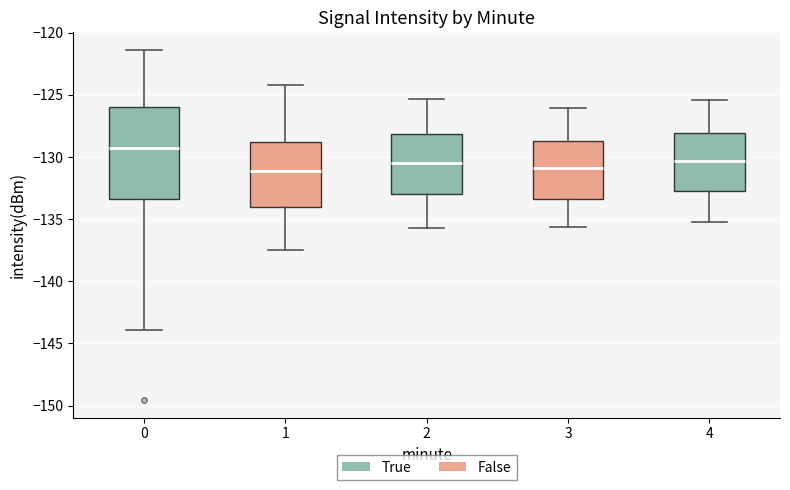

Where is the upper edge of the box at x = 3 on the y-axis? The values are not printed on the chart, so give them approximately, as read against the axis.

-128.5